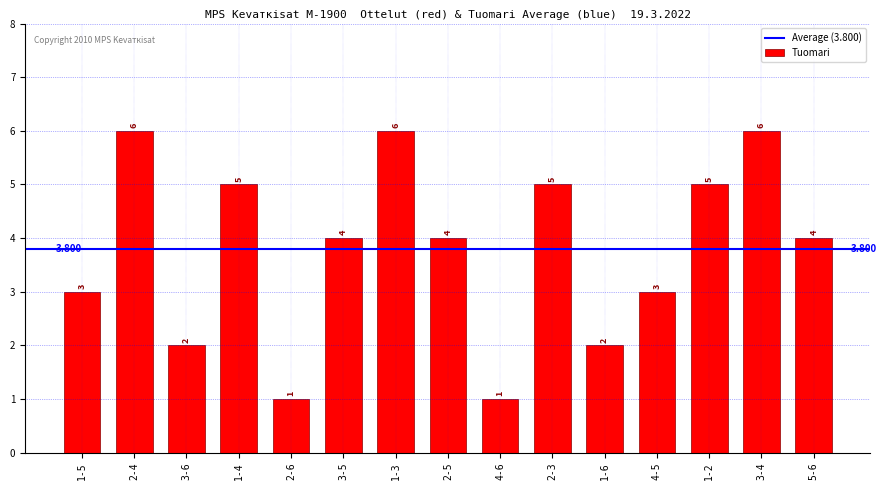

Is it true that the value at 3-6 is 2?

True